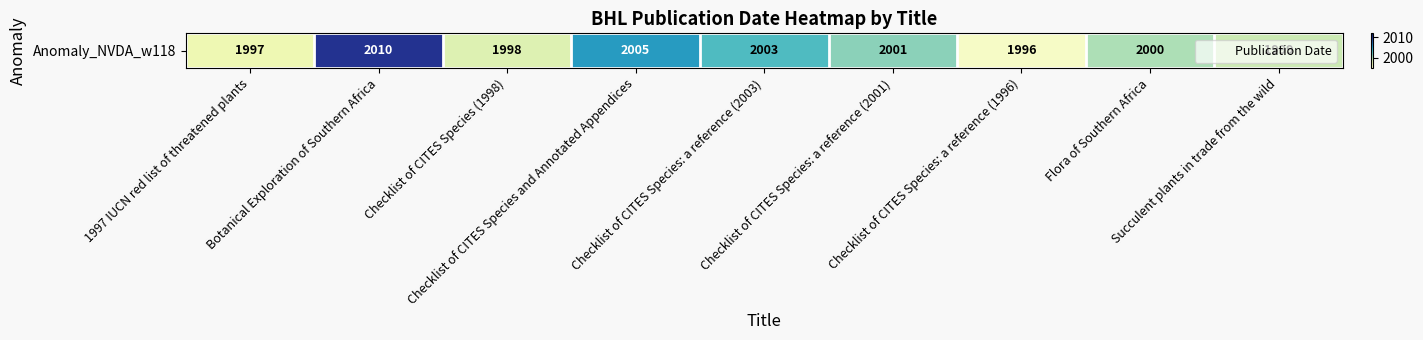

At which category does the chart reach its peak across all series?

Botanical Exploration of Southern Africa